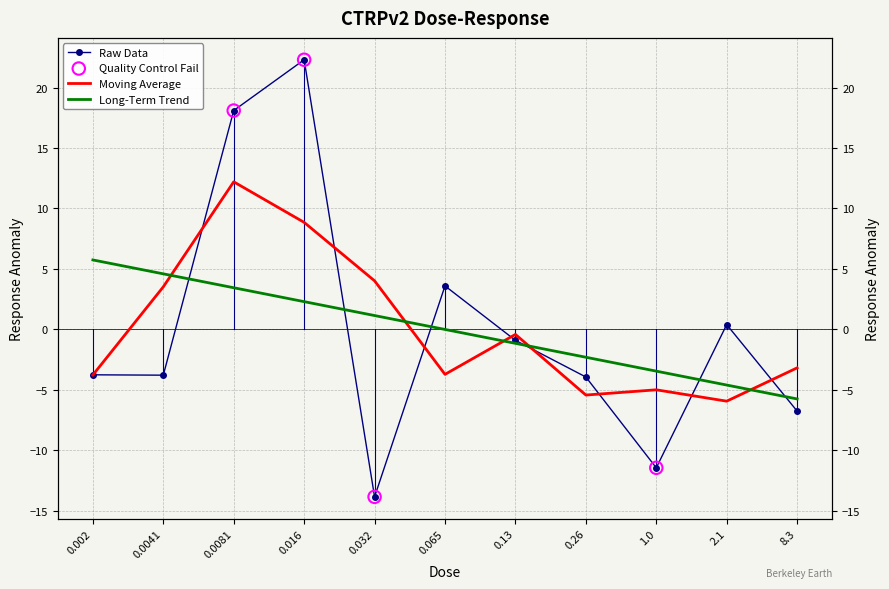

Which has a higher value, 0.13 or 8.3?

0.13